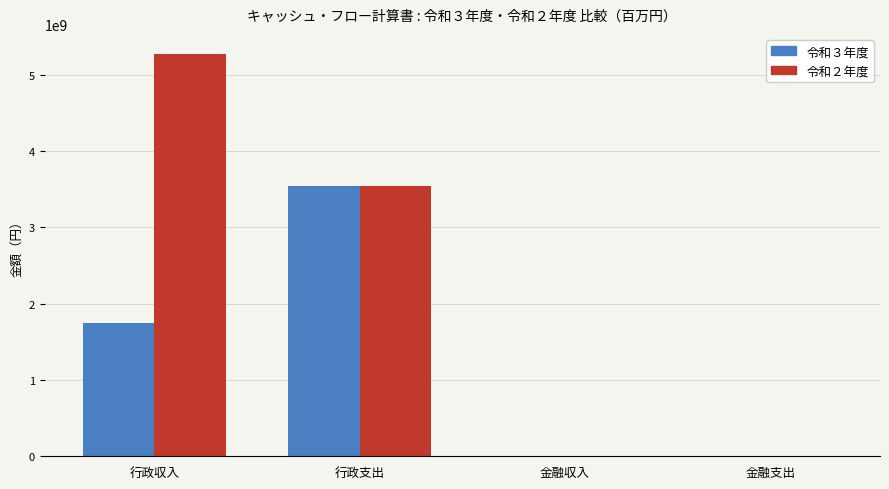

Is it true that 令和２年度 equals 3544408860 at 行政支出?

True